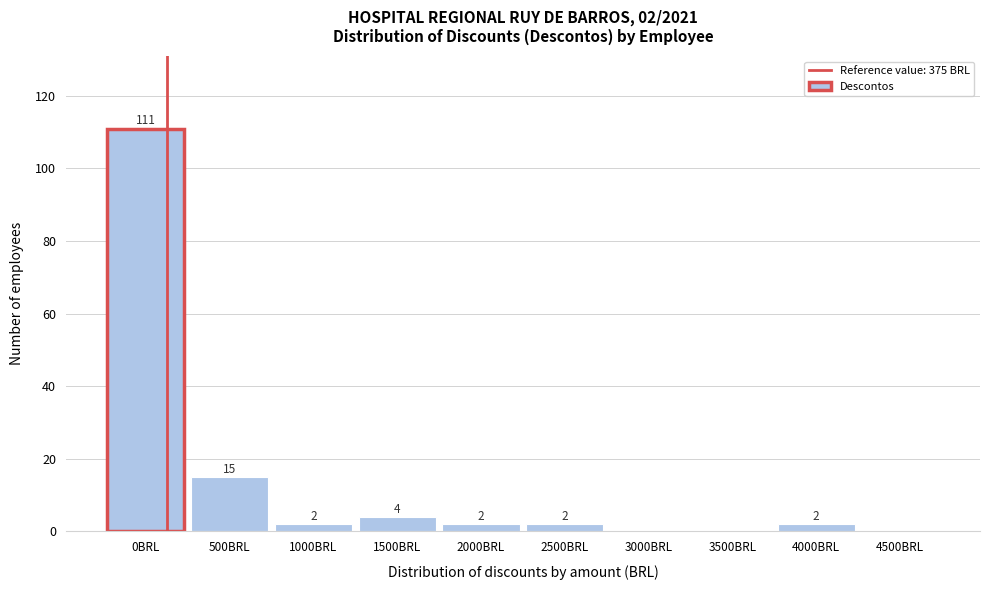

Reading right to left, extract all data points from this chart.

4500BRL=0	4000BRL=2	3500BRL=0	3000BRL=0	2500BRL=2	2000BRL=2	1500BRL=4	1000BRL=2	500BRL=15	0BRL=111